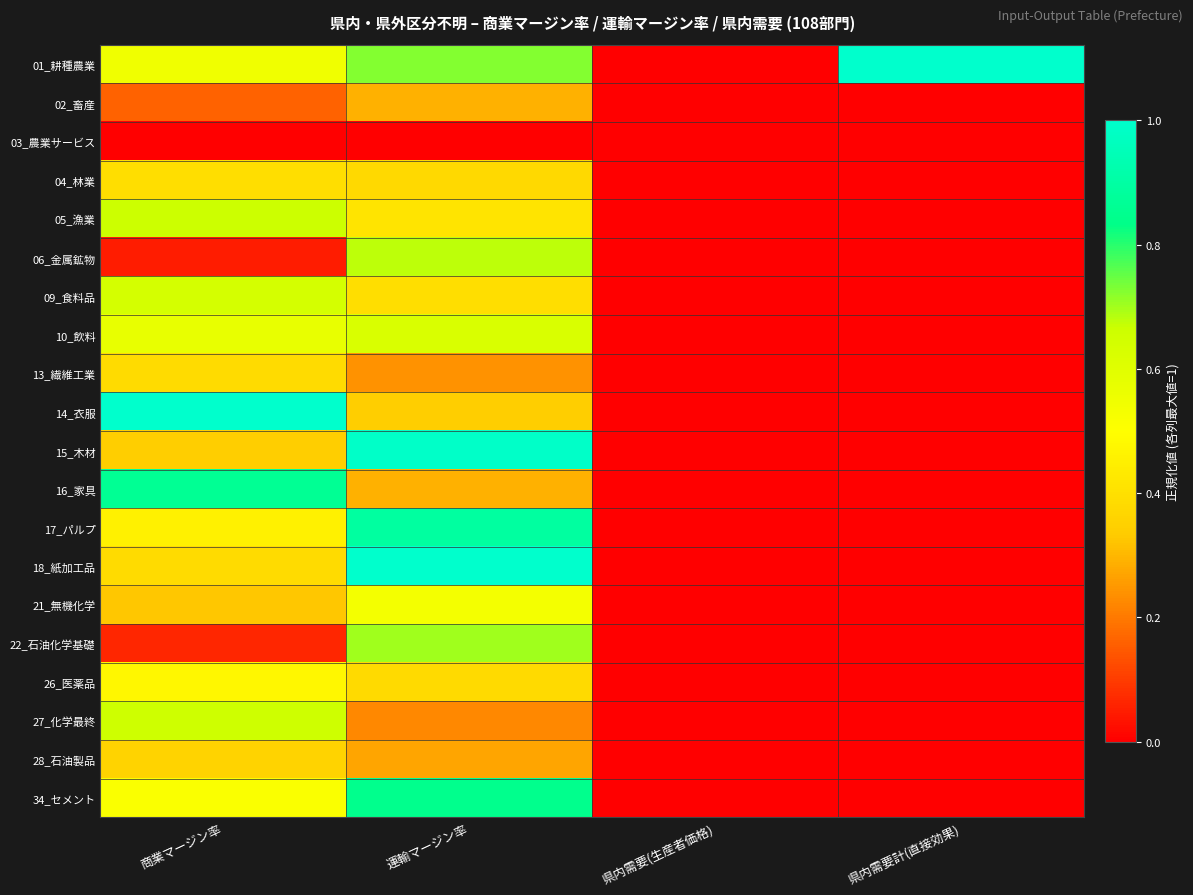

Reading left to right, what are all the values shown in this chart?

01_耕種農業: 商業マージン率=0.5	運輸マージン率=0.7	県内需要(生産者価格)=0.0	県内需要計(直接効果)=1.0
02_畜産: 商業マージン率=0.2	運輸マージン率=0.3	県内需要(生産者価格)=0.0	県内需要計(直接効果)=0.0
03_農業サービス: 商業マージン率=0.0	運輸マージン率=0.0	県内需要(生産者価格)=0.0	県内需要計(直接効果)=0.0
04_林業: 商業マージン率=0.4	運輸マージン率=0.4	県内需要(生産者価格)=0.0	県内需要計(直接効果)=0.0
05_漁業: 商業マージン率=0.7	運輸マージン率=0.4	県内需要(生産者価格)=0.0	県内需要計(直接効果)=0.0
06_金属鉱物: 商業マージン率=0.0	運輸マージン率=0.7	県内需要(生産者価格)=0.0	県内需要計(直接効果)=0.0
09_食料品: 商業マージン率=0.6	運輸マージン率=0.4	県内需要(生産者価格)=0.0	県内需要計(直接効果)=0.0
10_飲料: 商業マージン率=0.6	運輸マージン率=0.6	県内需要(生産者価格)=0.0	県内需要計(直接効果)=0.0
13_繊維工業: 商業マージン率=0.4	運輸マージン率=0.2	県内需要(生産者価格)=0.0	県内需要計(直接効果)=0.0
14_衣服: 商業マージン率=1.0	運輸マージン率=0.3	県内需要(生産者価格)=0.0	県内需要計(直接効果)=0.0
15_木材: 商業マージン率=0.3	運輸マージン率=1.0	県内需要(生産者価格)=0.0	県内需要計(直接効果)=0.0
16_家具: 商業マージン率=0.9	運輸マージン率=0.3	県内需要(生産者価格)=0.0	県内需要計(直接効果)=0.0
17_パルプ: 商業マージン率=0.5	運輸マージン率=0.9	県内需要(生産者価格)=0.0	県内需要計(直接効果)=0.0
18_紙加工品: 商業マージン率=0.4	運輸マージン率=1.0	県内需要(生産者価格)=0.0	県内需要計(直接効果)=0.0
21_無機化学: 商業マージン率=0.3	運輸マージン率=0.5	県内需要(生産者価格)=0.0	県内需要計(直接効果)=0.0
22_石油化学基礎: 商業マージン率=0.1	運輸マージン率=0.7	県内需要(生産者価格)=0.0	県内需要計(直接効果)=0.0
26_医薬品: 商業マージン率=0.5	運輸マージン率=0.4	県内需要(生産者価格)=0.0	県内需要計(直接効果)=0.0
27_化学最終: 商業マージン率=0.7	運輸マージン率=0.2	県内需要(生産者価格)=0.0	県内需要計(直接効果)=0.0
28_石油製品: 商業マージン率=0.4	運輸マージン率=0.3	県内需要(生産者価格)=0.0	県内需要計(直接効果)=0.0
34_セメント: 商業マージン率=0.5	運輸マージン率=0.8	県内需要(生産者価格)=0.0	県内需要計(直接効果)=0.0